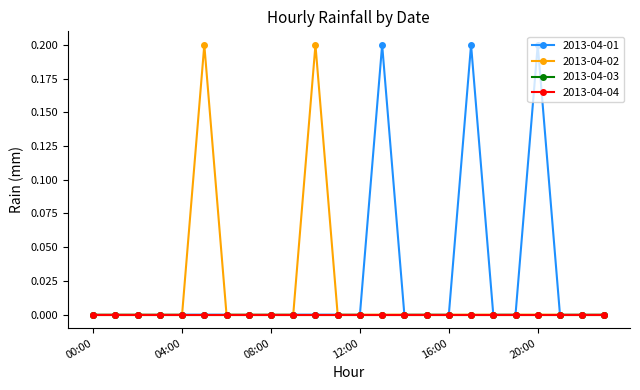

True or false: 2013-04-02 and 2013-04-01 cross at least once.

False